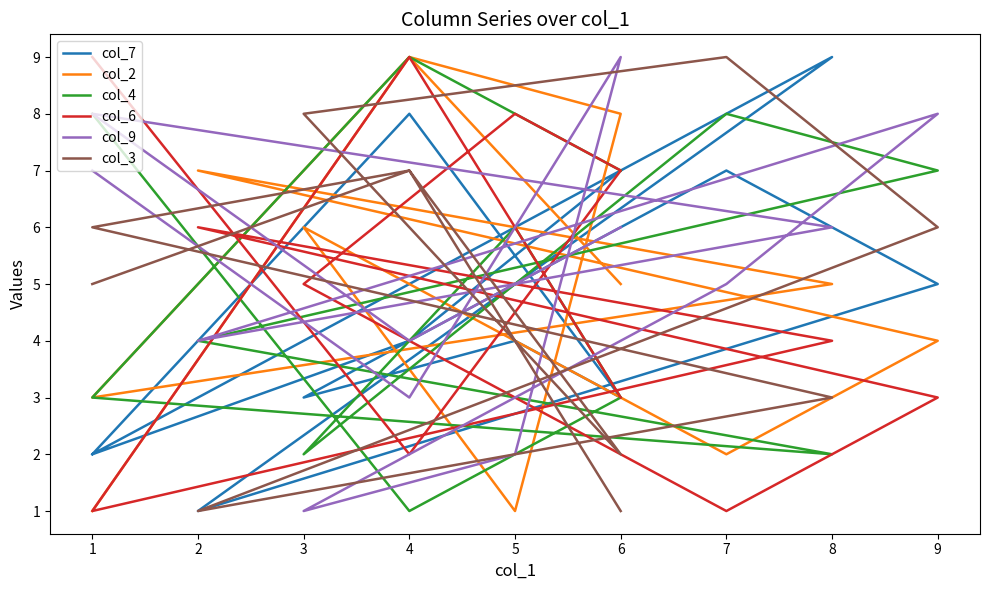

What is the lowest value of the col_9 series?

1